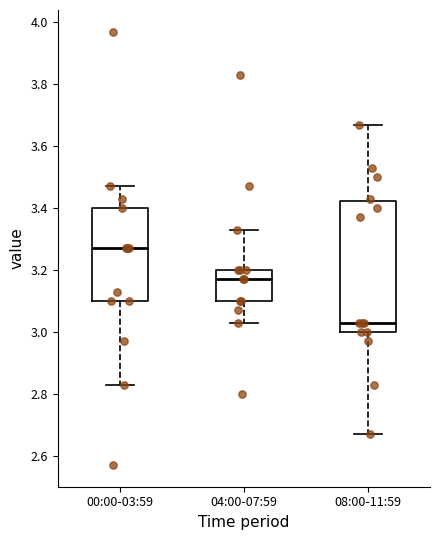

Where is the lower edge of the box for 00:00-03:59 on the y-axis? The values are not printed on the chart, so give them approximately, as read against the axis.

3.10